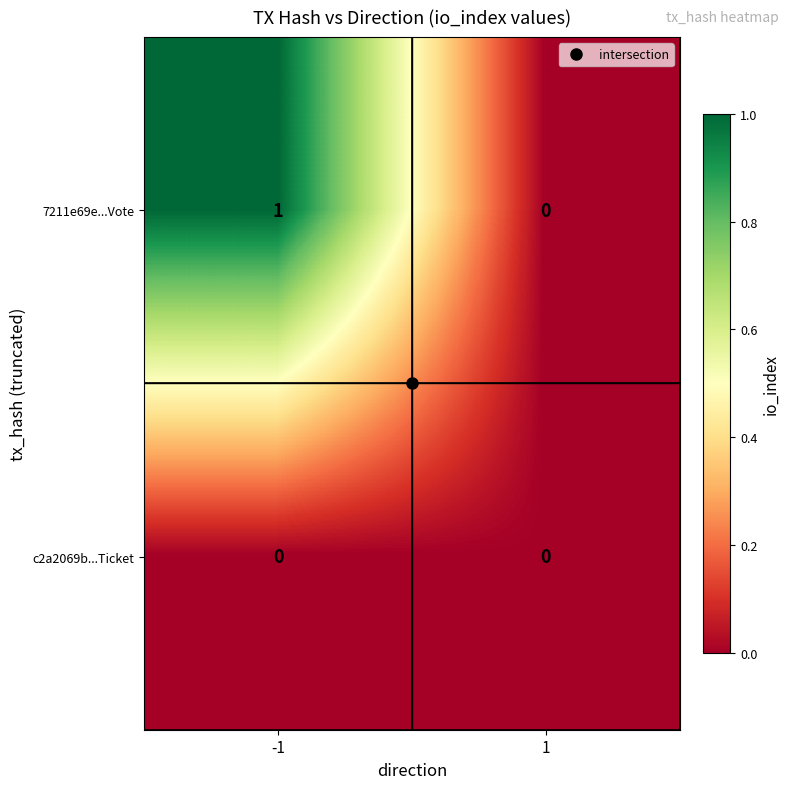

Which series changed the most between -1 and 1?

7211e69e...Vote